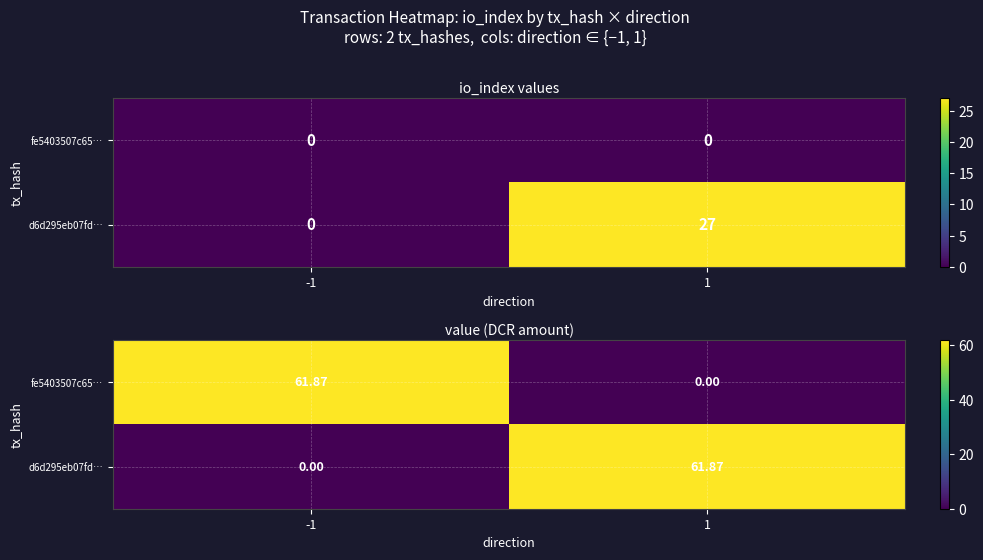

Count the number of categories in the chart.

2